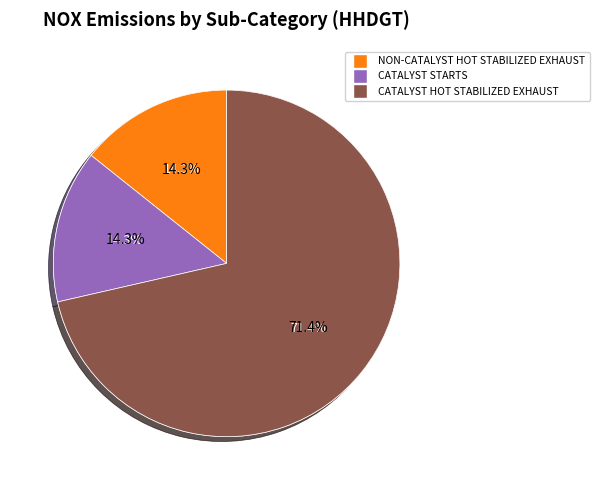

How much of the chart is everything except NON-CATALYST HOT STABILIZED EXHAUST?

85.7%